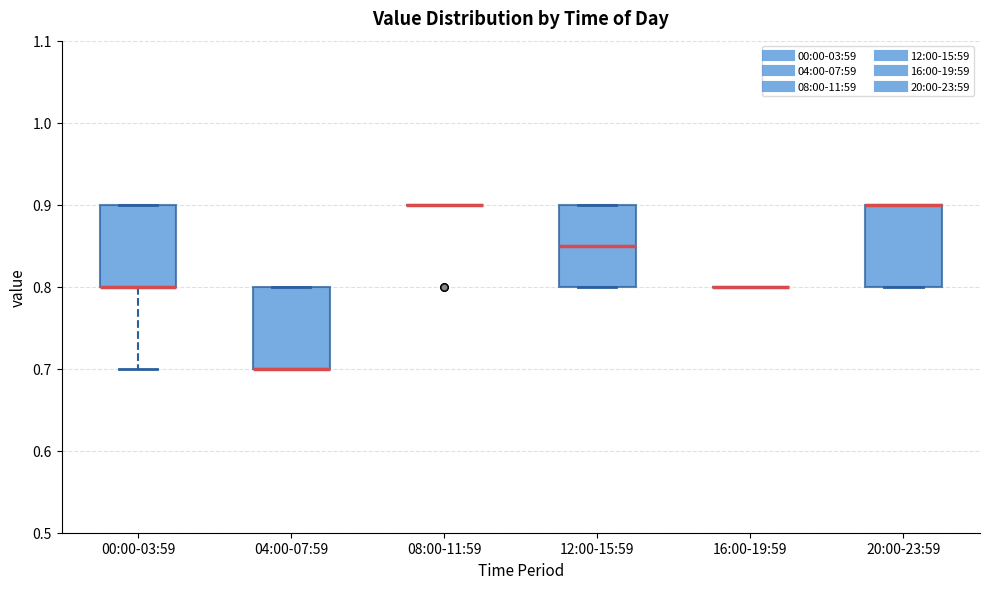

Reading left to right, transcribe this box plot: for each box, give where its median line is, the range the box spans, and where its two whiskers end, as read against the y-axis. The values are not printed on the chart, so give them approximately, as read against the axis.

00:00-03:59: median 0.80 (drawn on the box's lower edge), box 0.80 to 0.90, whiskers 0.70 to 0.90
04:00-07:59: median 0.70 (drawn on the box's lower edge), box 0.70 to 0.80, whiskers 0.70 to 0.80
08:00-11:59: box collapsed to a line at 0.90, whiskers 0.90 to 0.90
12:00-15:59: median 0.85, box 0.80 to 0.90, whiskers 0.80 to 0.90
16:00-19:59: box collapsed to a line at 0.80, whiskers 0.80 to 0.80
20:00-23:59: median 0.90 (drawn on the box's upper edge), box 0.80 to 0.90, whiskers 0.80 to 0.90